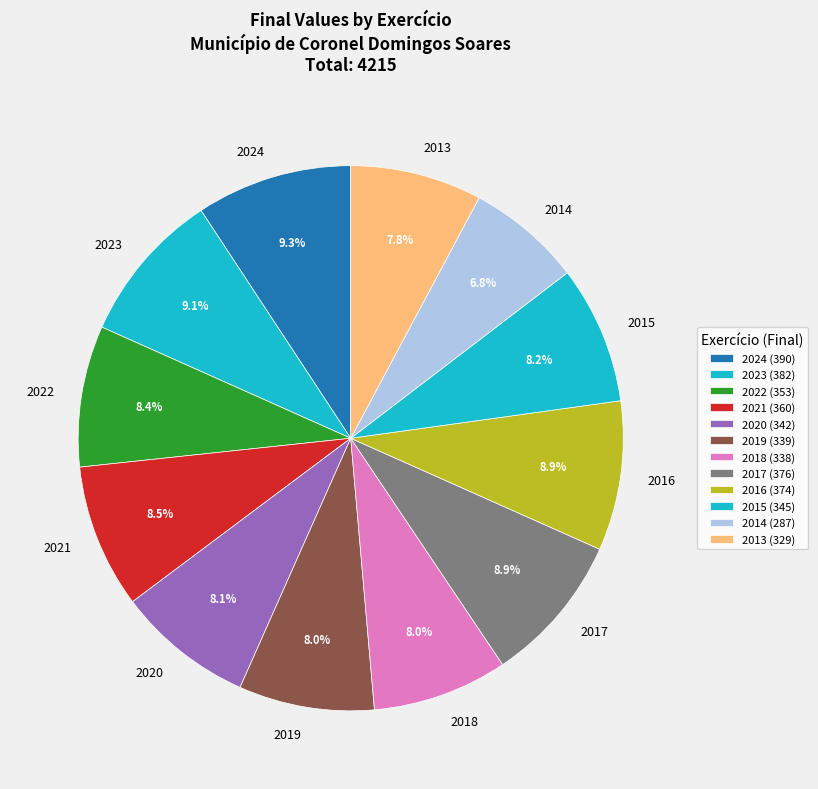

Is 2015 the majority of the pie?

No